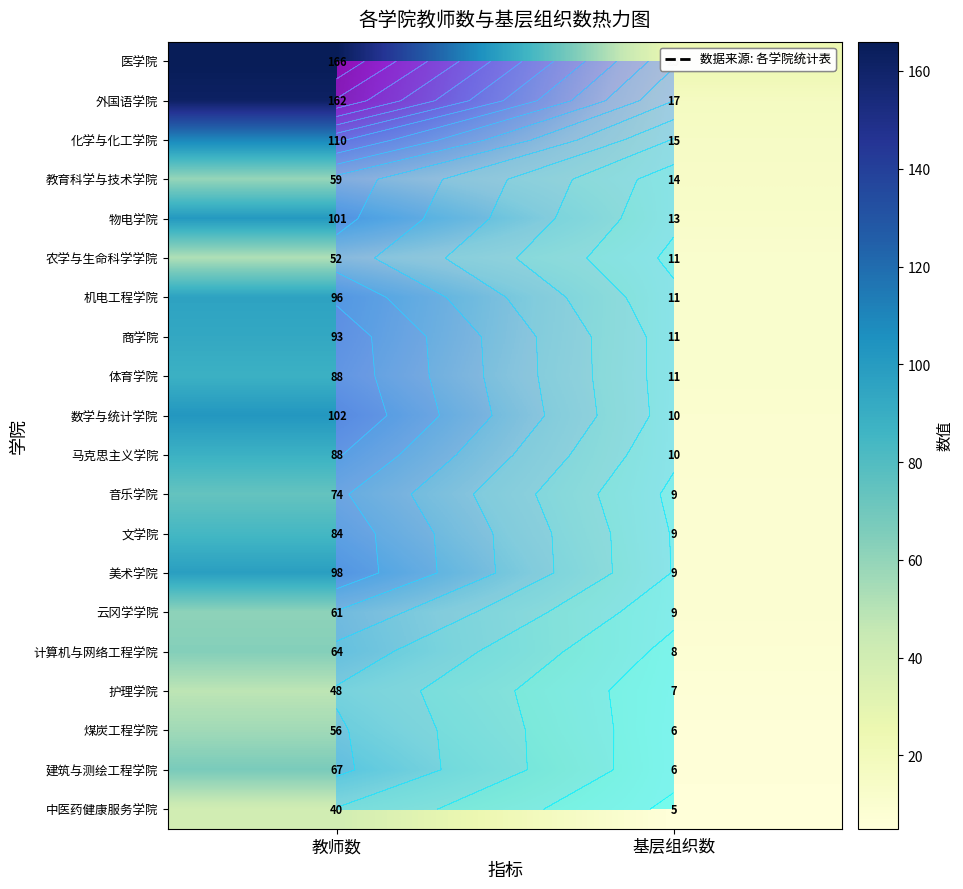

Which has a higher value, 基层组织数 or 教师数?

教师数